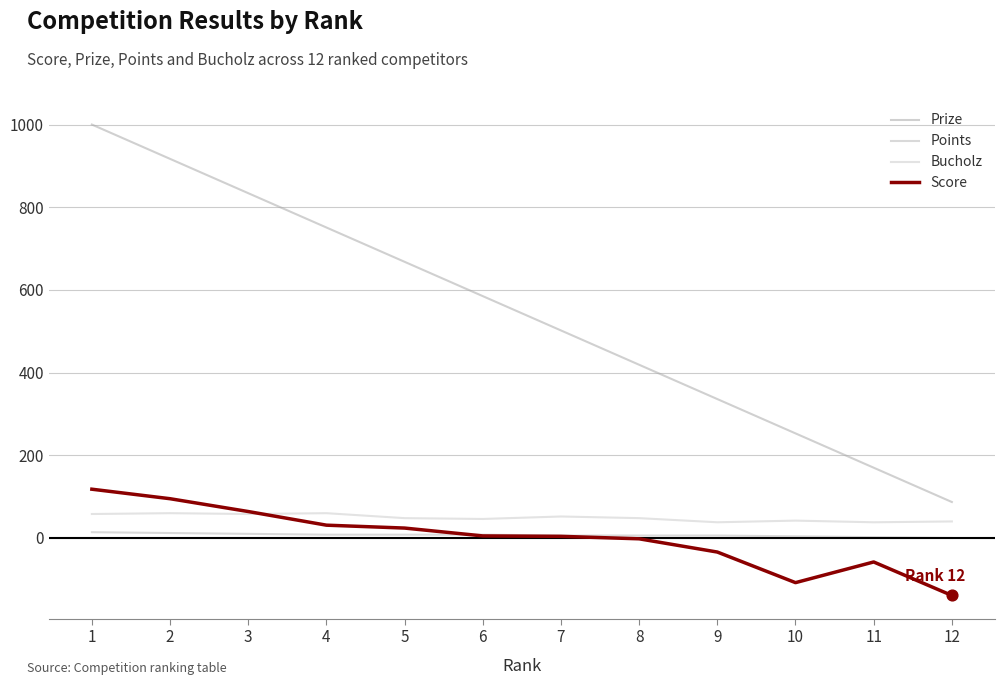

What is the total value across all series at 3?

966